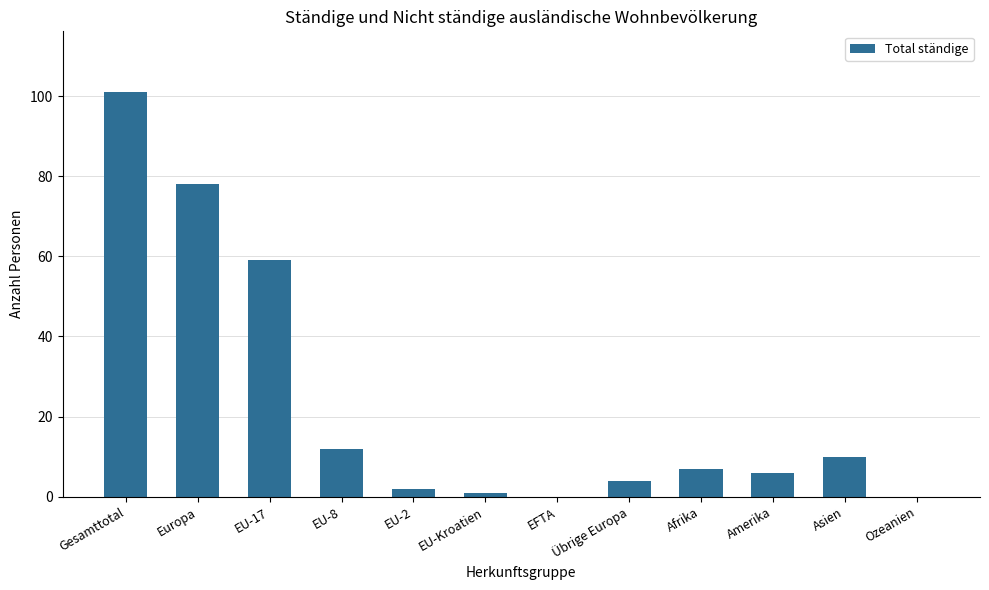

What is the sum of all values?

280